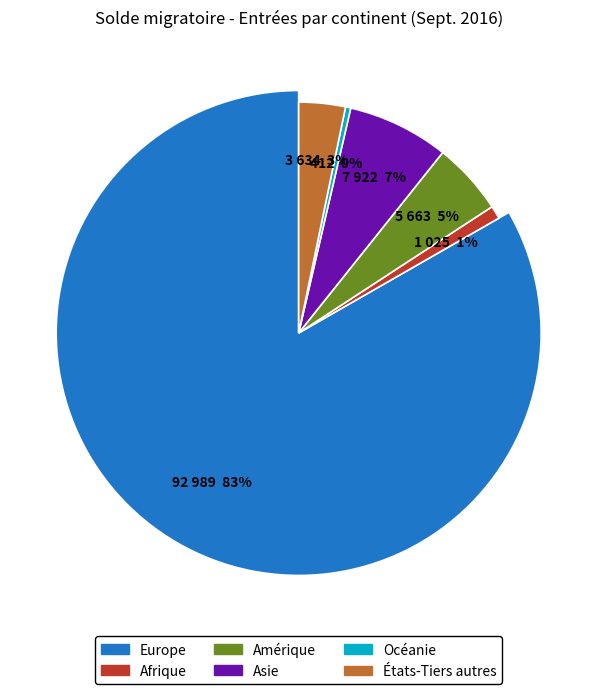

True or false: Asie accounts for 12% of the total.

False